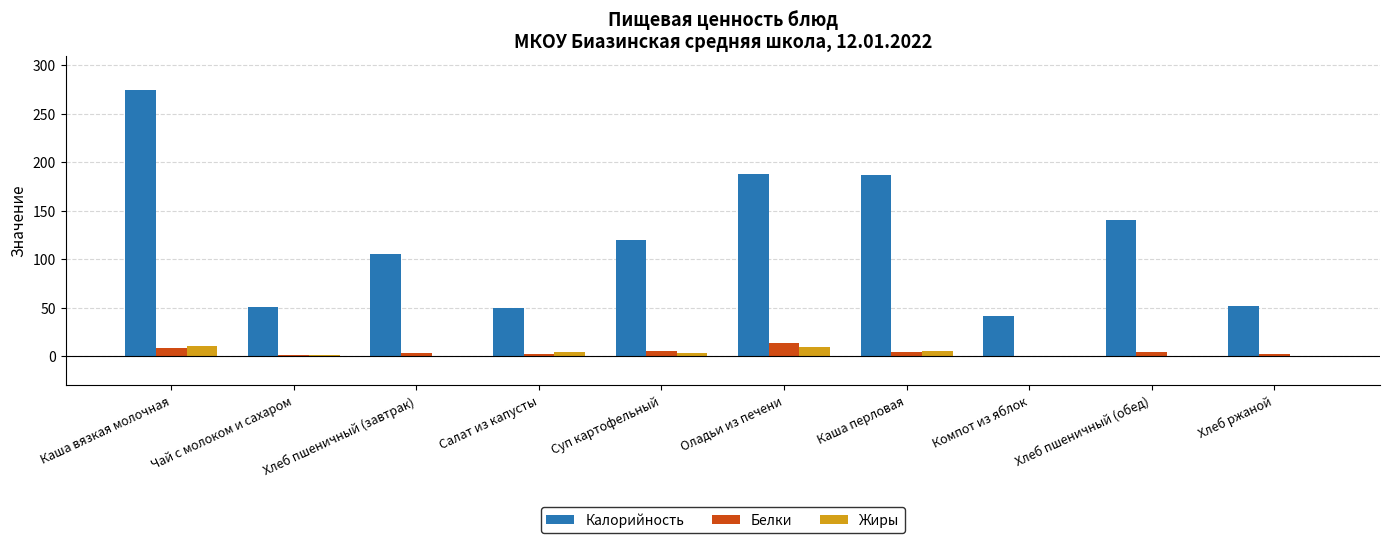

Which category has the highest value across all series?

Каша вязкая молочная